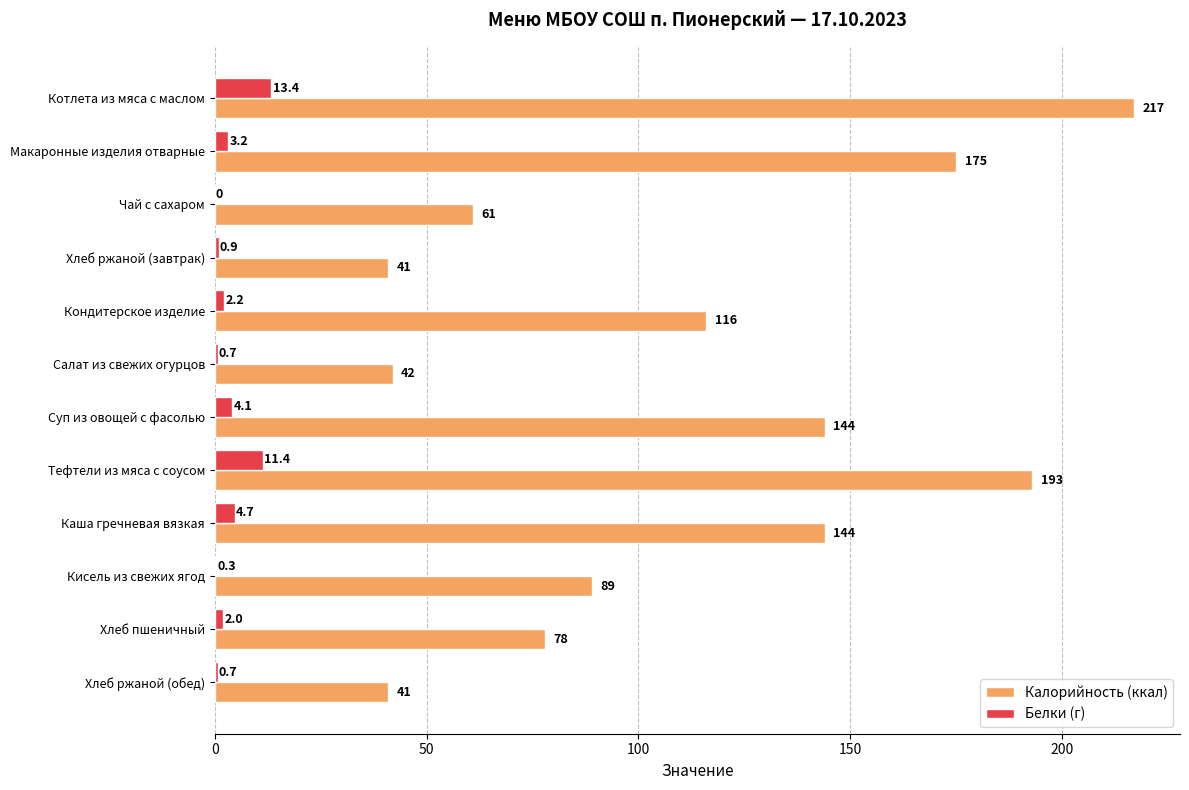

Is it true that Белки (г) equals 2.0 at Хлеб пшеничный?

True